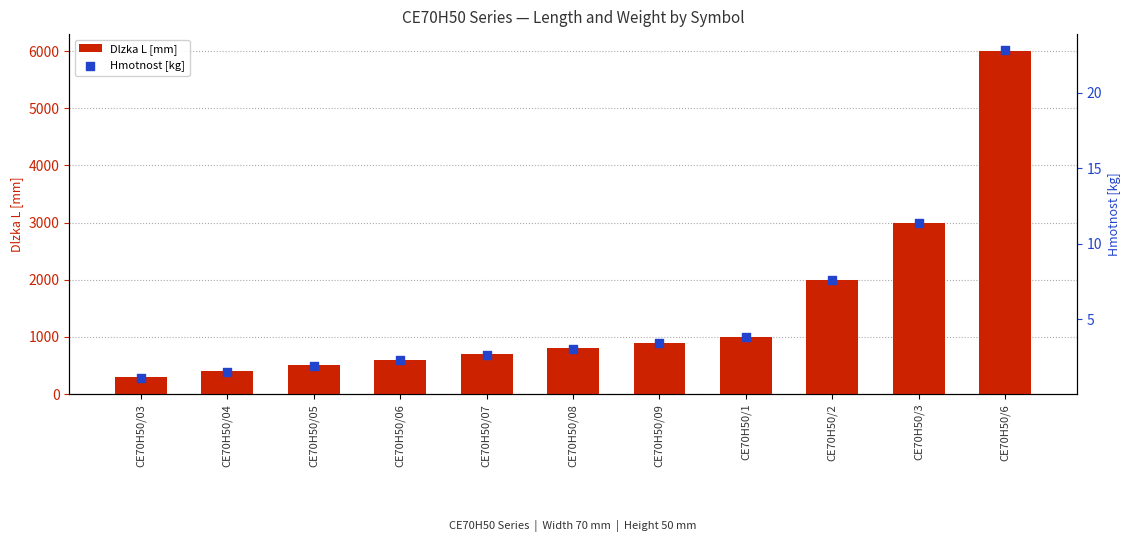

Which series has the widest spread of Y values?

Dlzka L [mm]